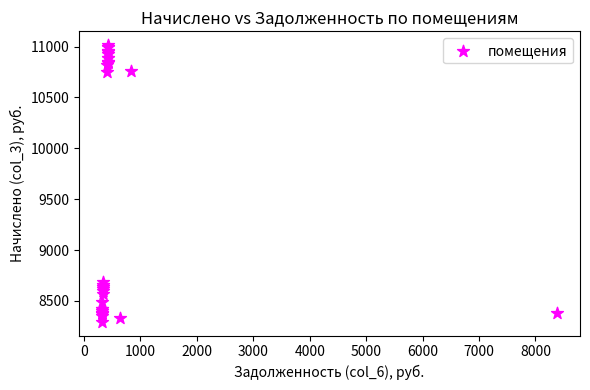

What Y value in the scatter plot is closest to 9655?

8689.7